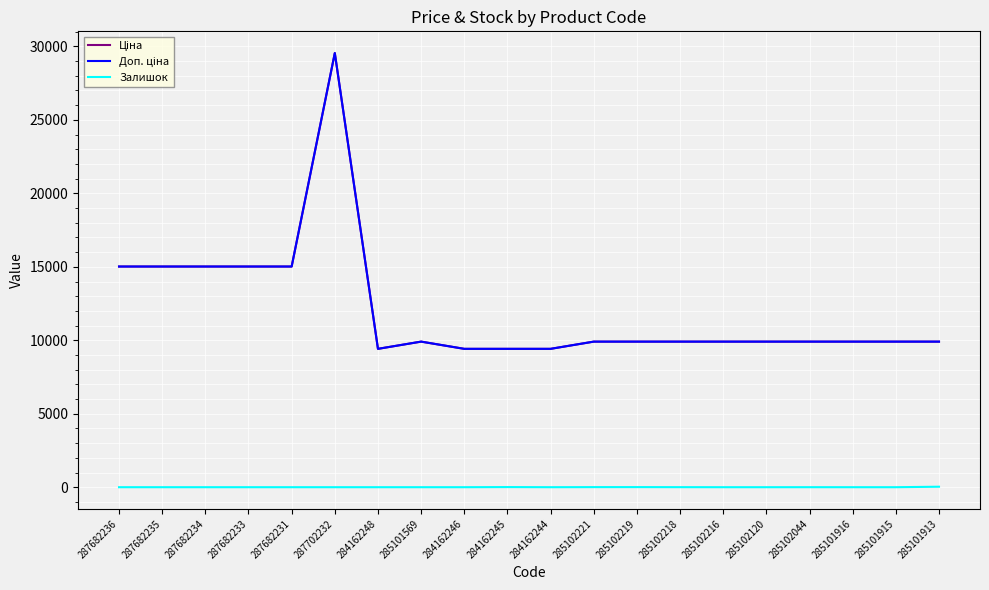

Does the chart have visible grid lines?

Yes